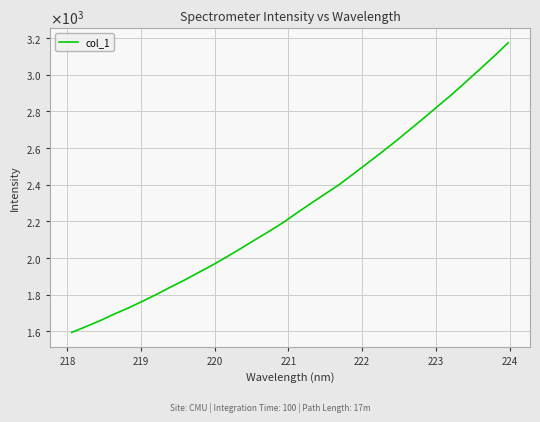

Does the chart display data point markers on the line(s)?

No